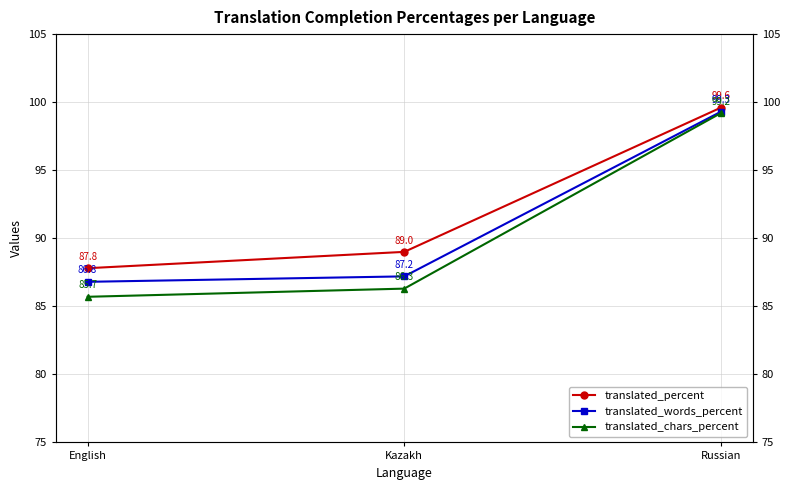

Does the chart display data point markers on the line(s)?

Yes